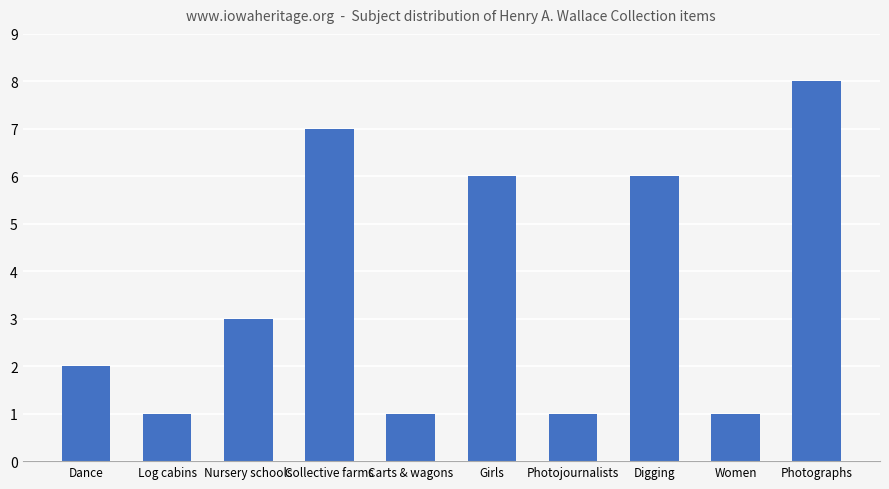

Which category has the highest value across all series?

Photographs